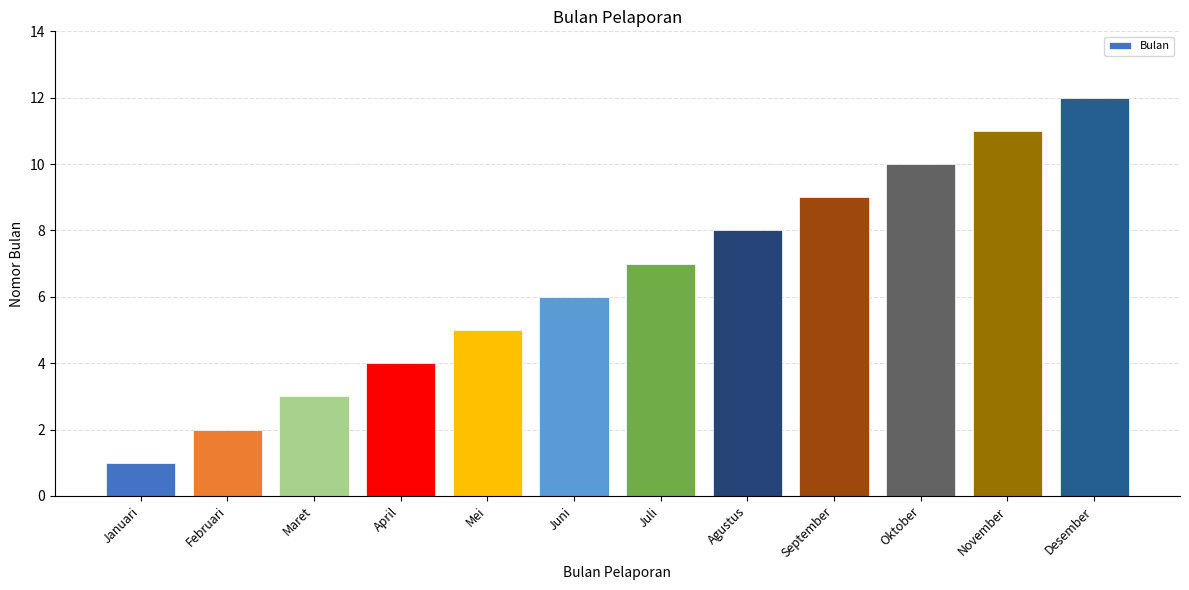

What is the difference between the second highest and minimum values?

10